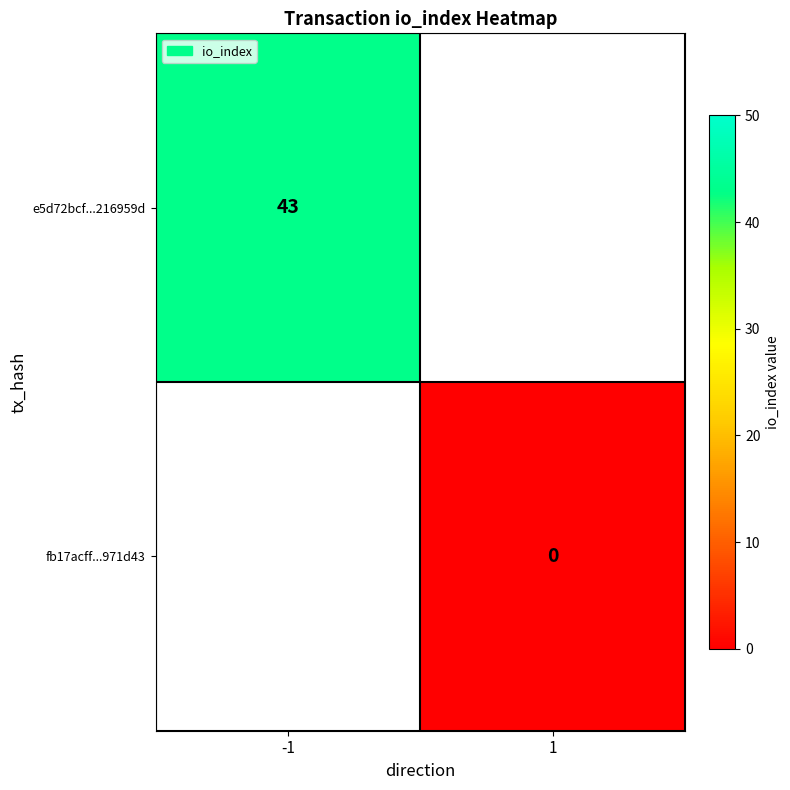

Is it true that e5d72bcf...216959d equals 43 at -1?

True